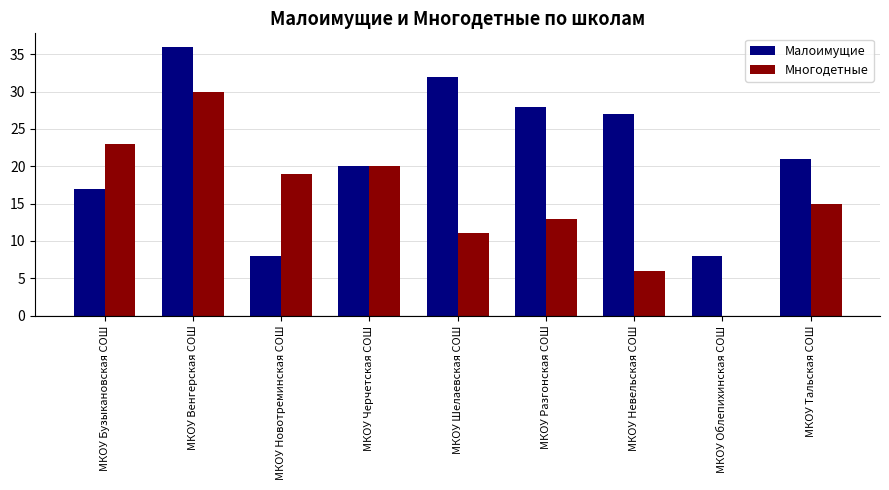

Between МКОУ Черчетская СОШ and МКОУ Шелаевская СОШ, which series saw the biggest shift?

Малоимущие